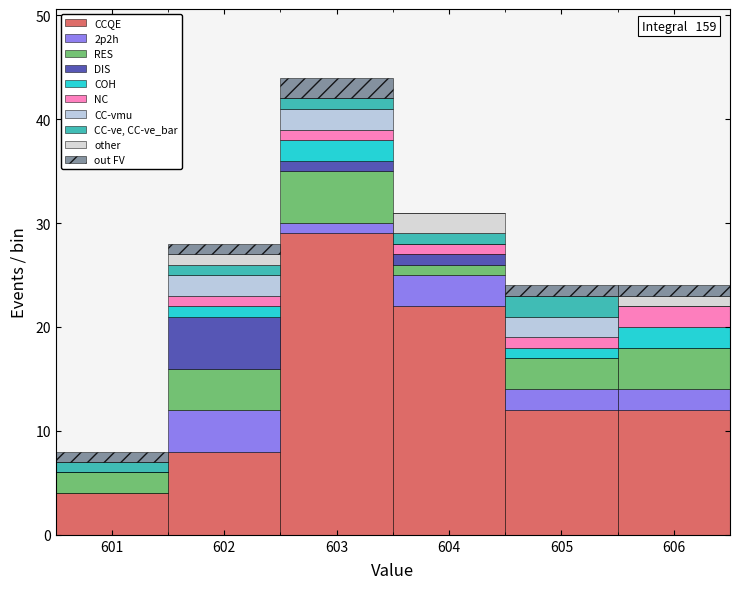

Which range on the x-axis has the tallest stacked bar (by total height)?

602.5 to 603.5